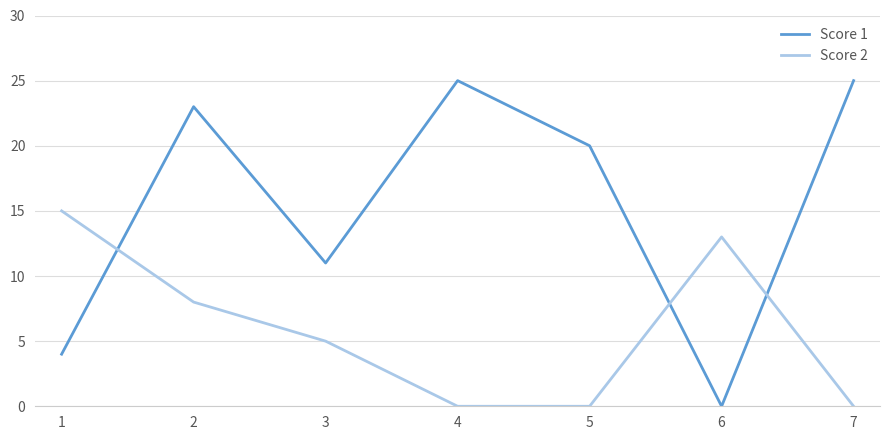

How many categories are shown in the chart?

7